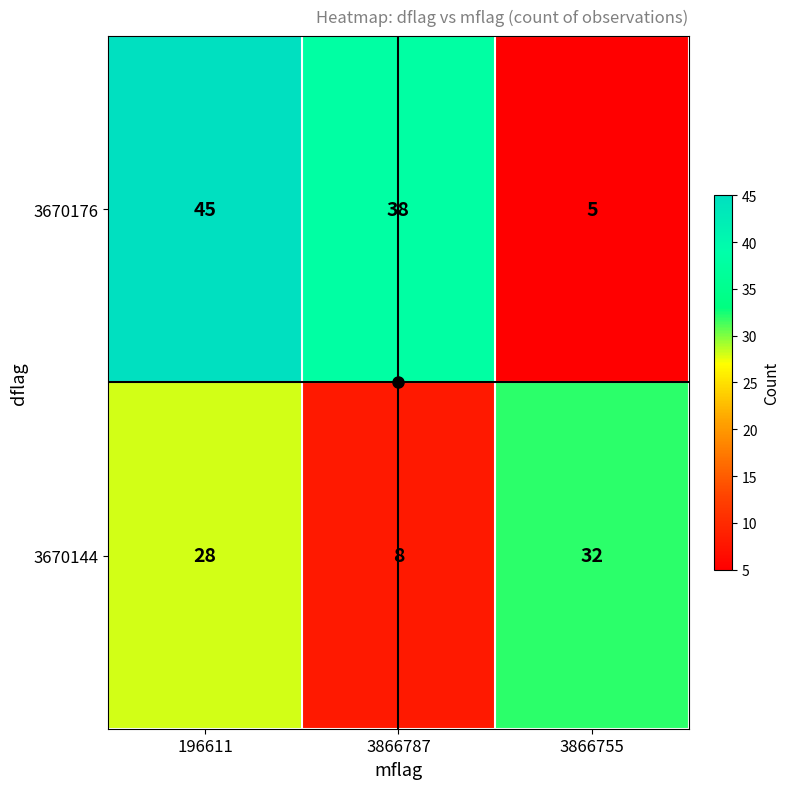

Where does the 3670176 series first go above 38?

196611